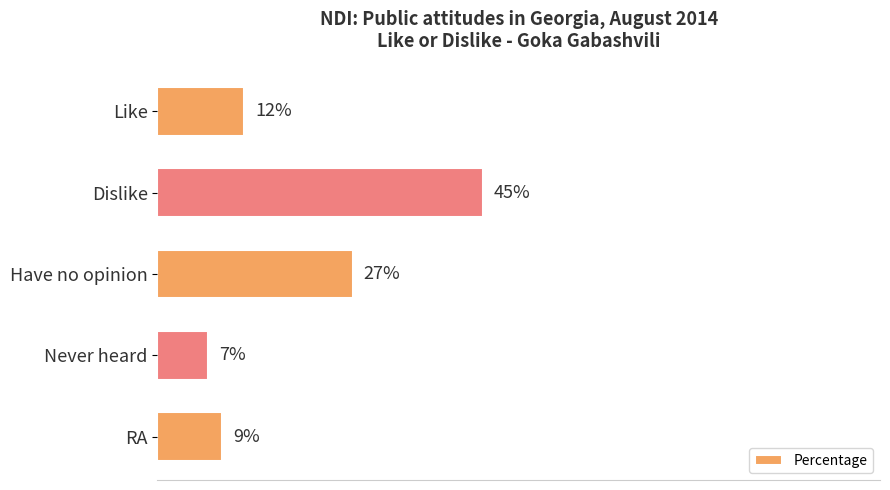

Between Dislike and Have no opinion, which is larger?

Dislike